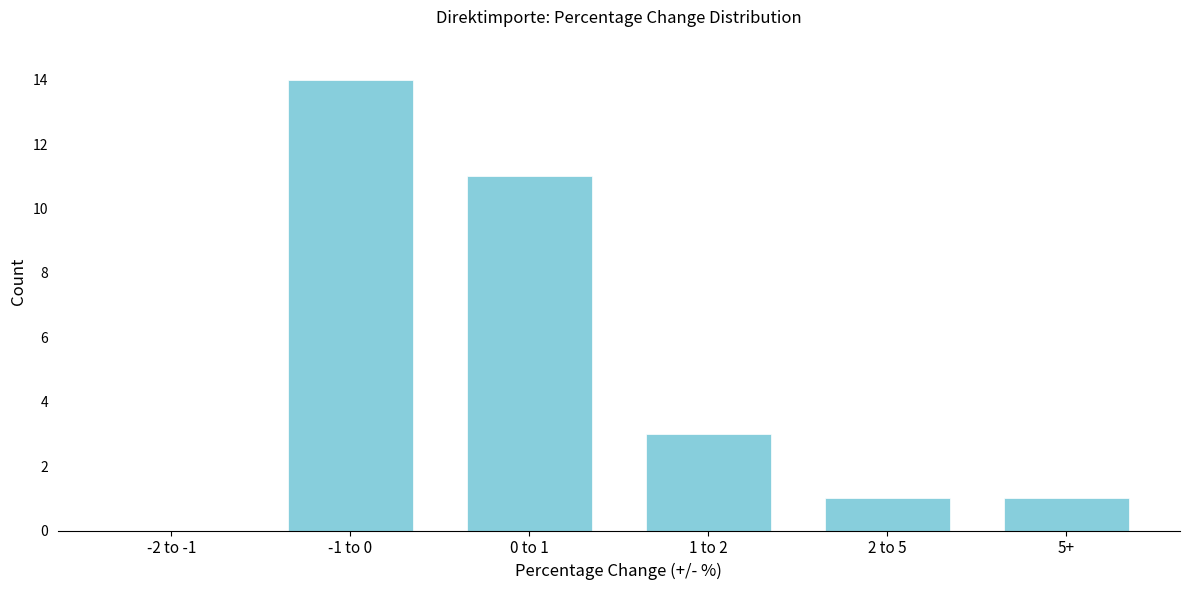

Reading left to right, transcribe all the data shown in this chart.

-2 to -1=0	-1 to 0=14	0 to 1=11	1 to 2=3	2 to 5=1	5+=1